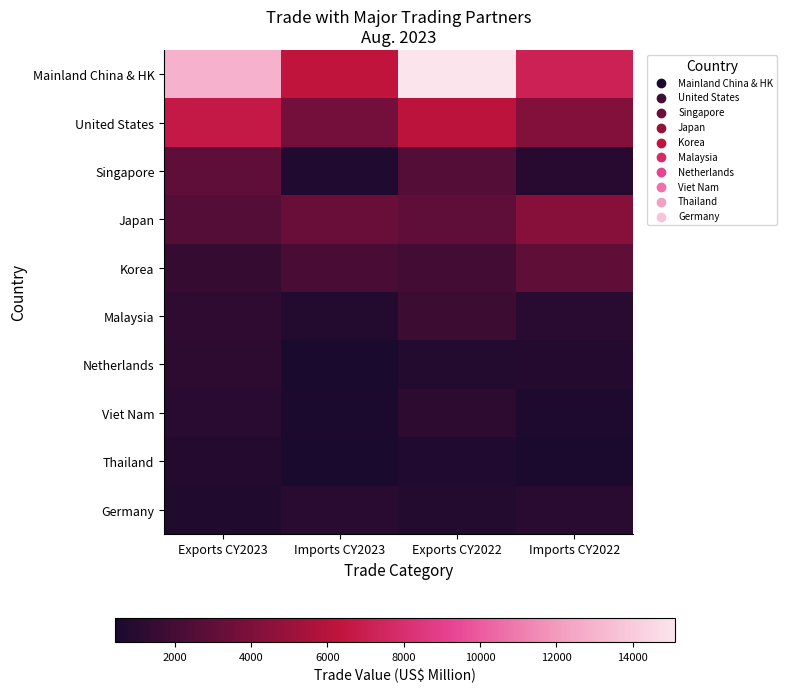

Reading right to left, transcribe all the data shown in this chart.

Mainland China & HK: Imports CY2022=7178.1	Exports CY2022=15108.2	Imports CY2023=6346.7	Exports CY2023=12976.3
United States: Imports CY2022=4274.3	Exports CY2022=6125.9	Imports CY2023=3656.3	Exports CY2023=6665.3
Singapore: Imports CY2022=991.8	Exports CY2022=2521.4	Imports CY2023=732.0	Exports CY2023=2937.6
Japan: Imports CY2022=4363.5	Exports CY2022=2918.1	Imports CY2023=3341.4	Exports CY2023=2517.0
Korea: Imports CY2022=2985.2	Exports CY2022=1949.9	Imports CY2023=2205.8	Exports CY2023=1516.6
Malaysia: Imports CY2022=1017.8	Exports CY2022=1724.8	Imports CY2023=823.7	Exports CY2023=1290.9
Netherlands: Imports CY2022=876.0	Exports CY2022=780.6	Imports CY2023=473.6	Exports CY2023=1178.0
Viet Nam: Imports CY2022=629.3	Exports CY2022=1173.5	Imports CY2023=513.9	Exports CY2023=1015.6
Thailand: Imports CY2022=505.6	Exports CY2022=752.3	Imports CY2023=436.7	Exports CY2023=870.9
Germany: Imports CY2022=1046.0	Exports CY2022=806.5	Imports CY2023=1055.6	Exports CY2023=698.7